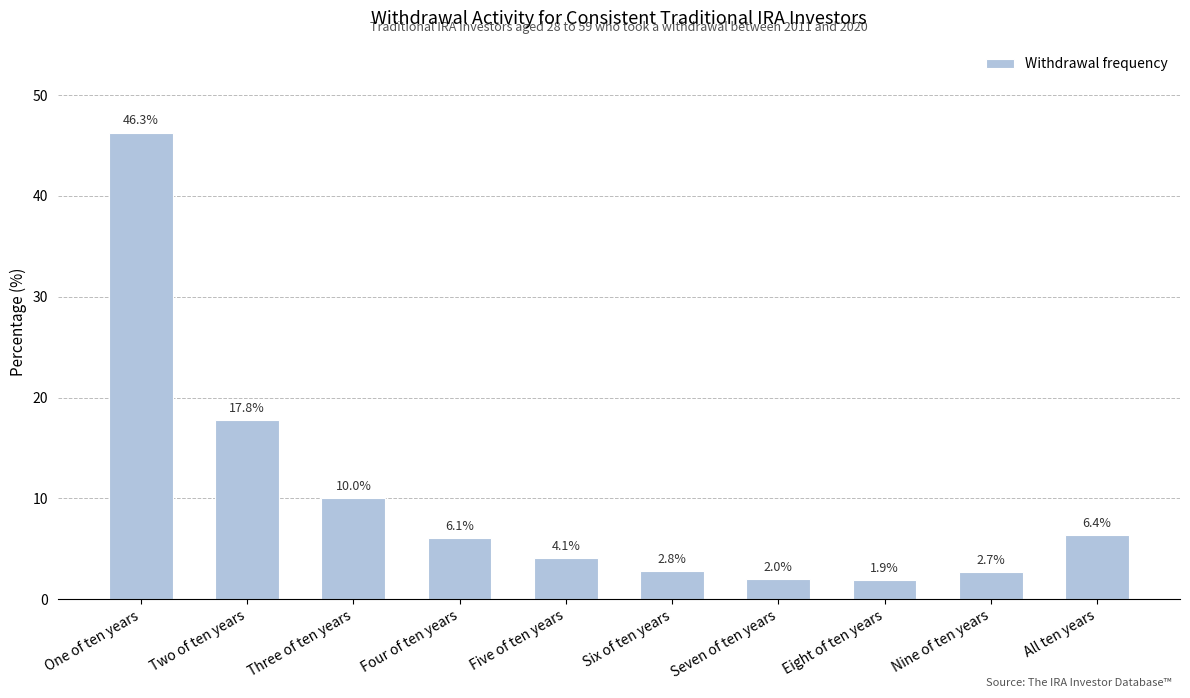

What is the difference between the values at One of ten years and Eight of ten years?

44.4